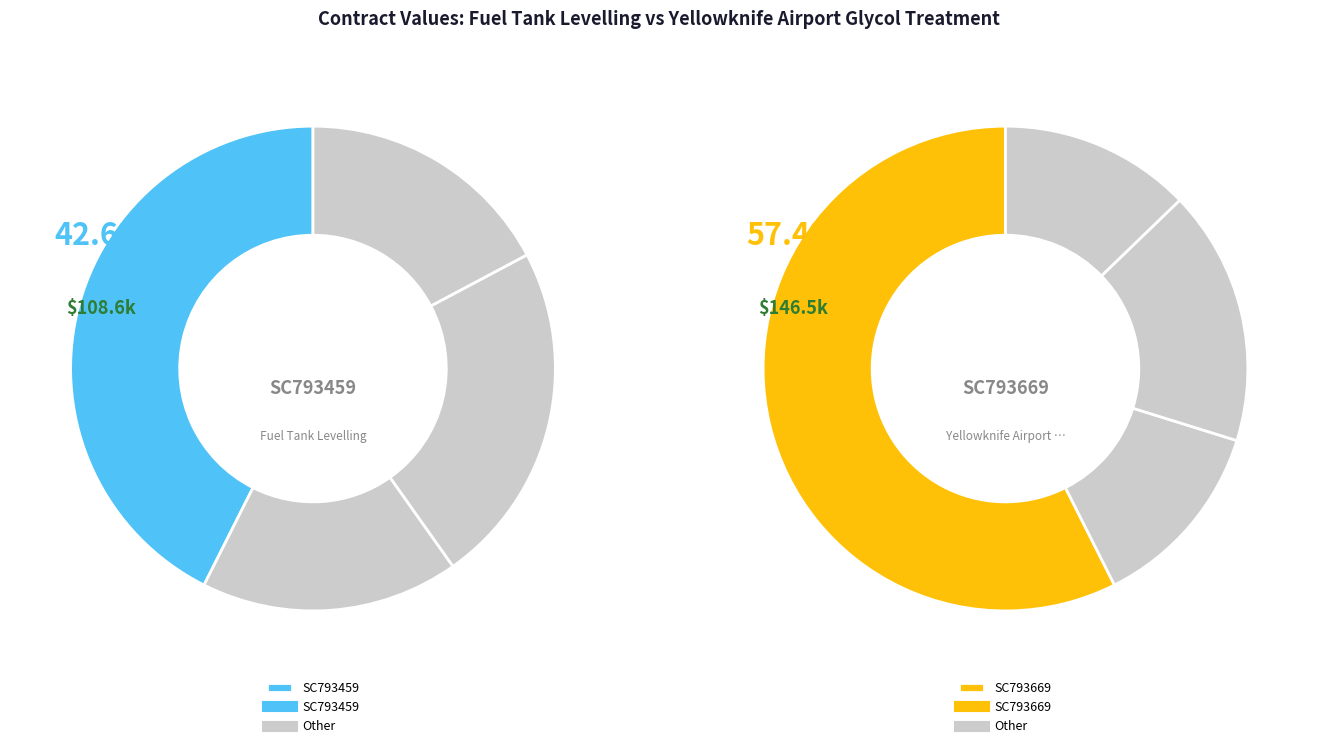

The SC793459 slice represents 37% of the pie. True or false?

False